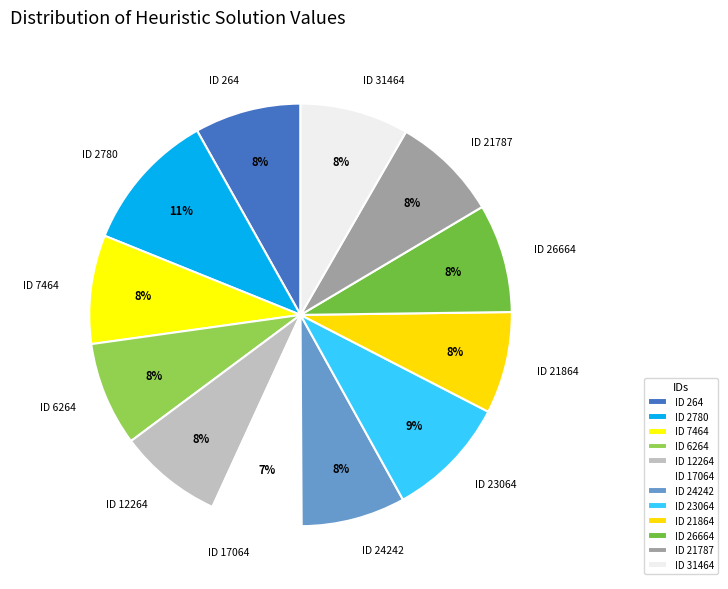

How many segments does this pie chart have?

12